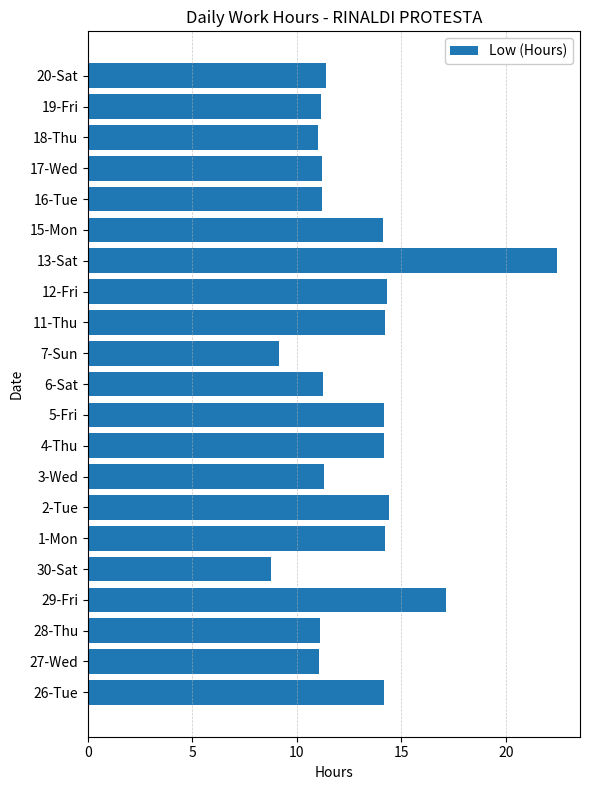

What is the difference between the values at 5-Fri and 30-Sat?

5.4